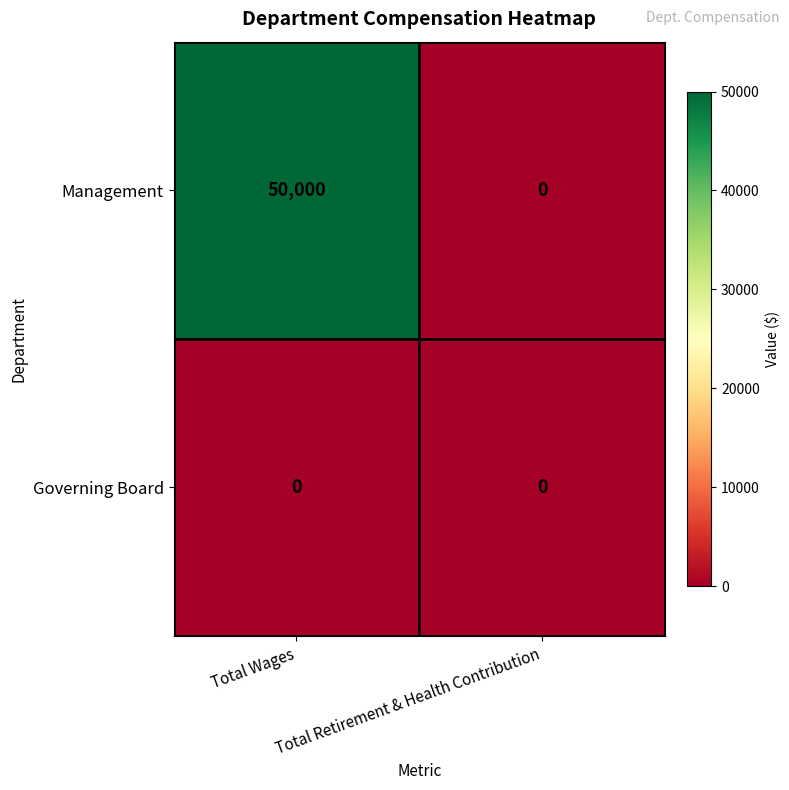

What is the average value of the Management series?

25000